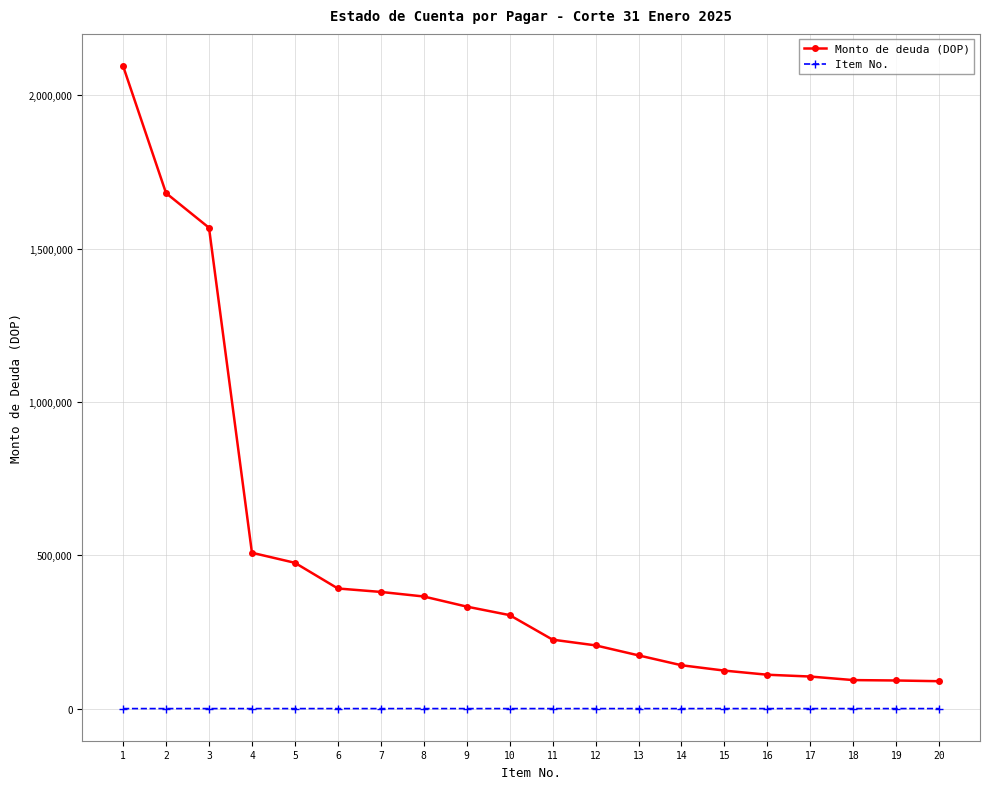

True or false: Monto de deuda (DOP) and Item No. cross at least once.

False